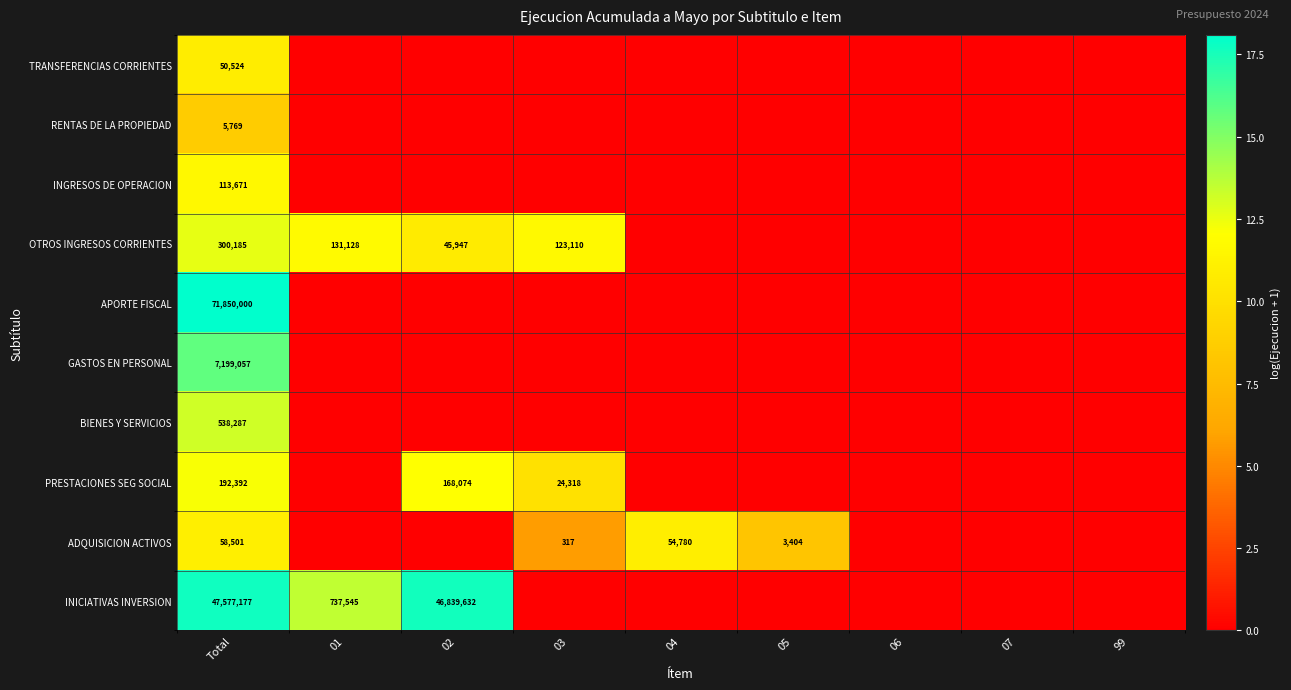

The value of OTROS INGRESOS CORRIENTES at 01 is 76284. True or false?

False